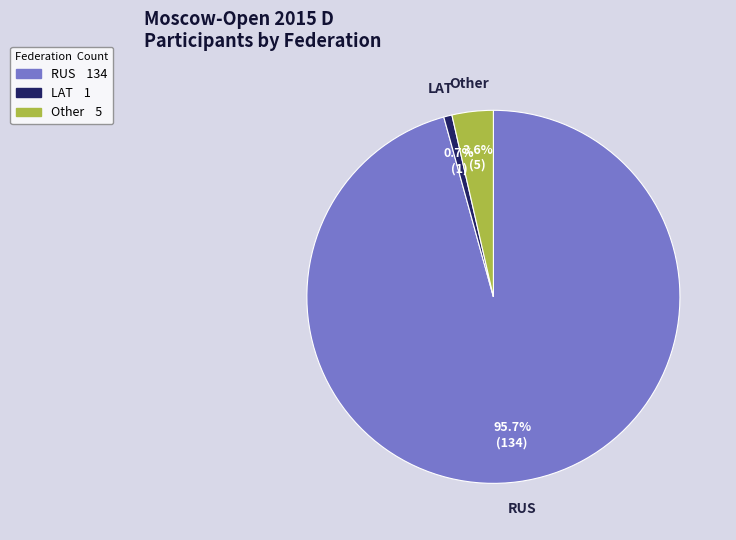

Rank the categories by value from lowest to highest.

LAT, Other, RUS